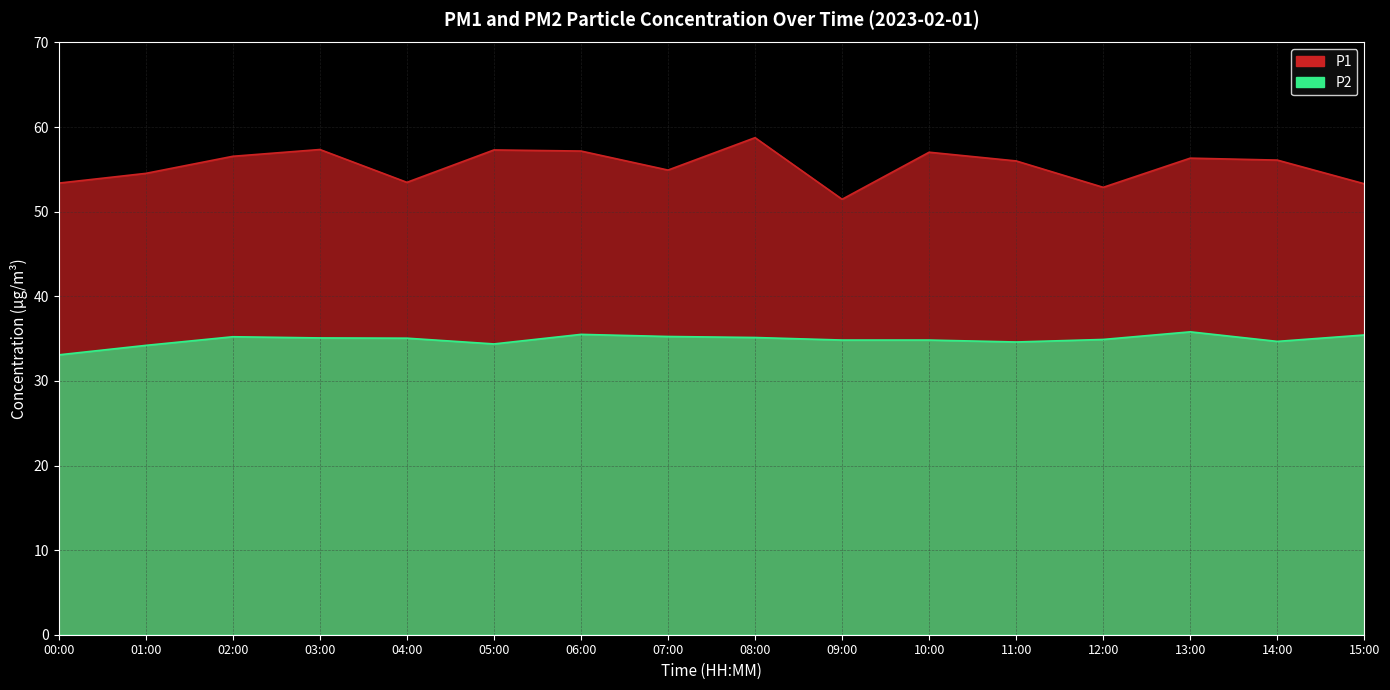

What position from the left is 12:00?

13